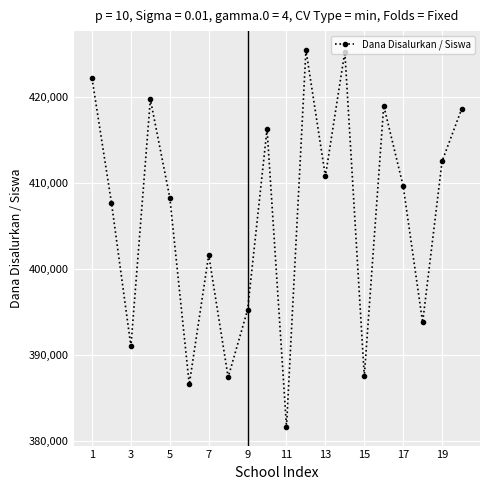

How many interior local peaks (higher than both neighbors) does the data have?

6